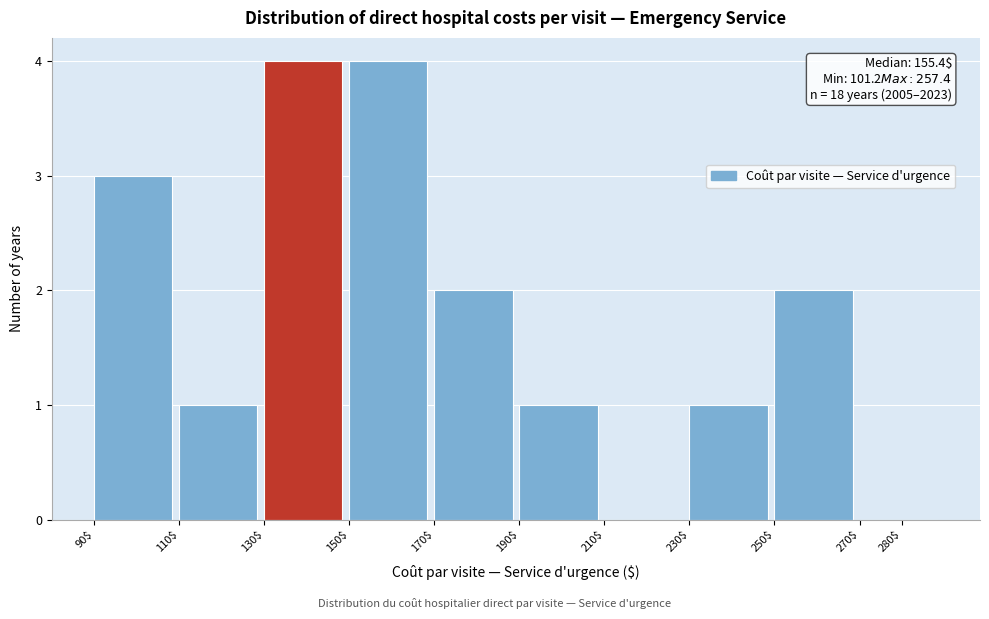

What is the greatest value displayed?

4